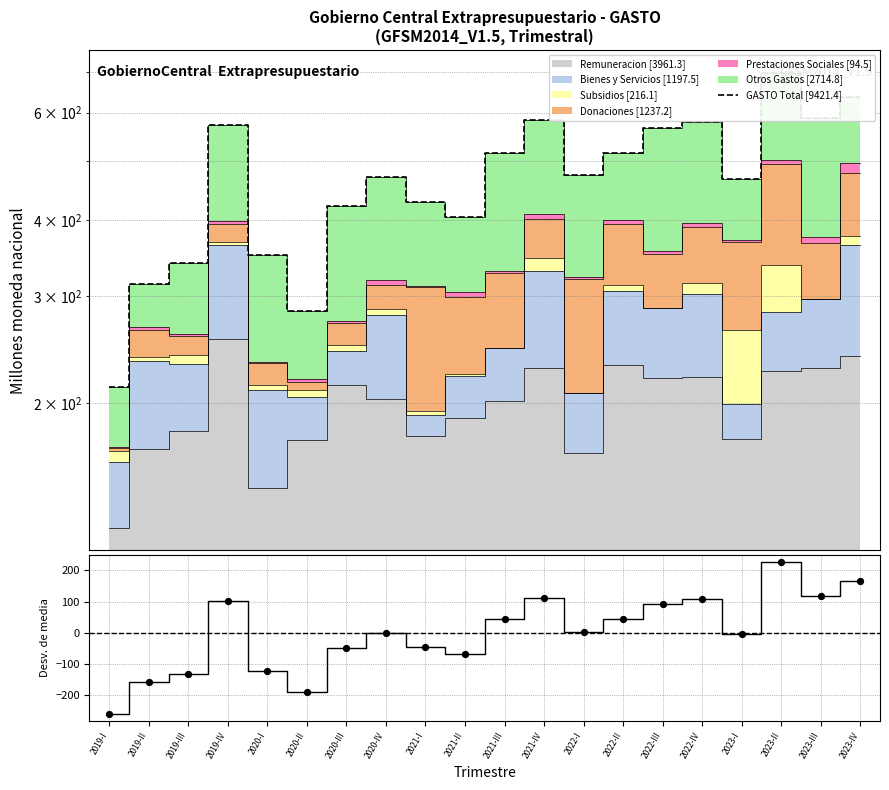

Which series has the widest spread of Y values?

GASTO - Media